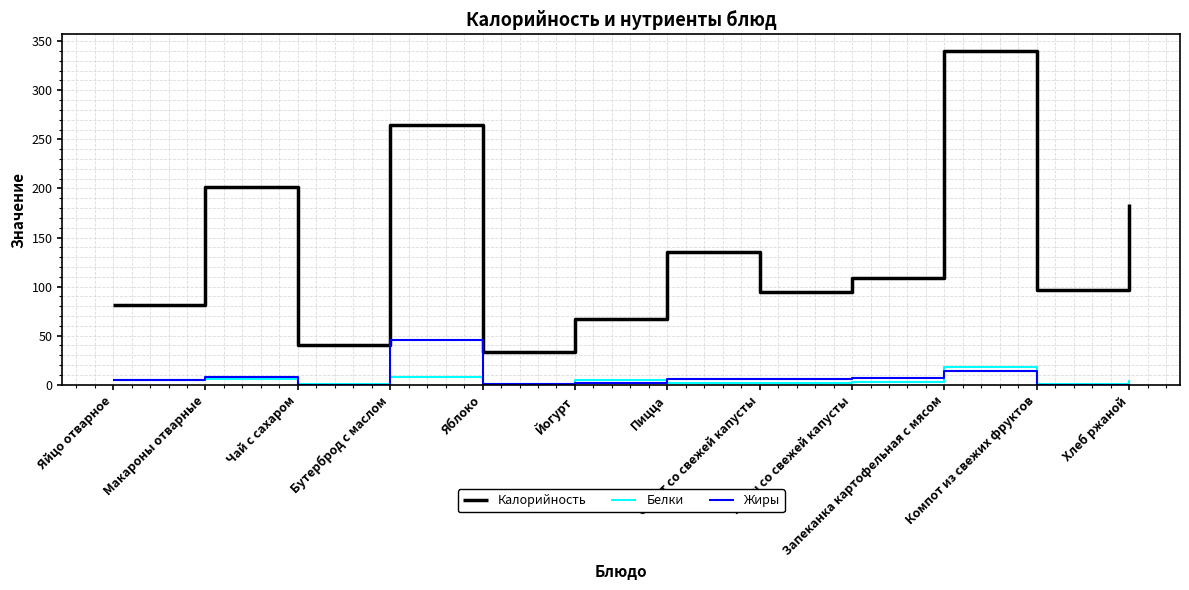

At how many categories does at least one series exceed 103?

6